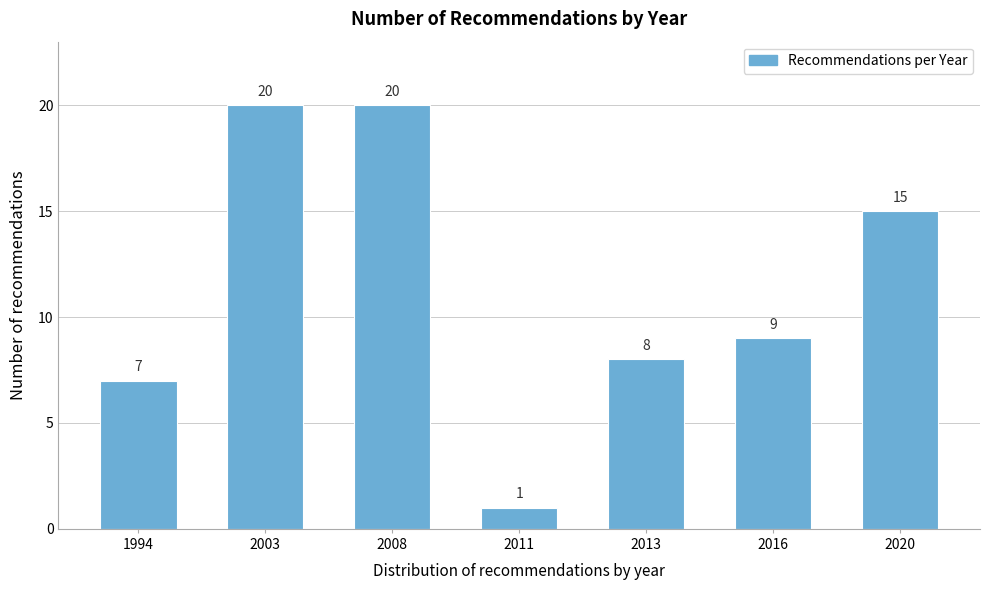

Reading left to right, transcribe all the data shown in this chart.

7	20	20	1	8	9	15